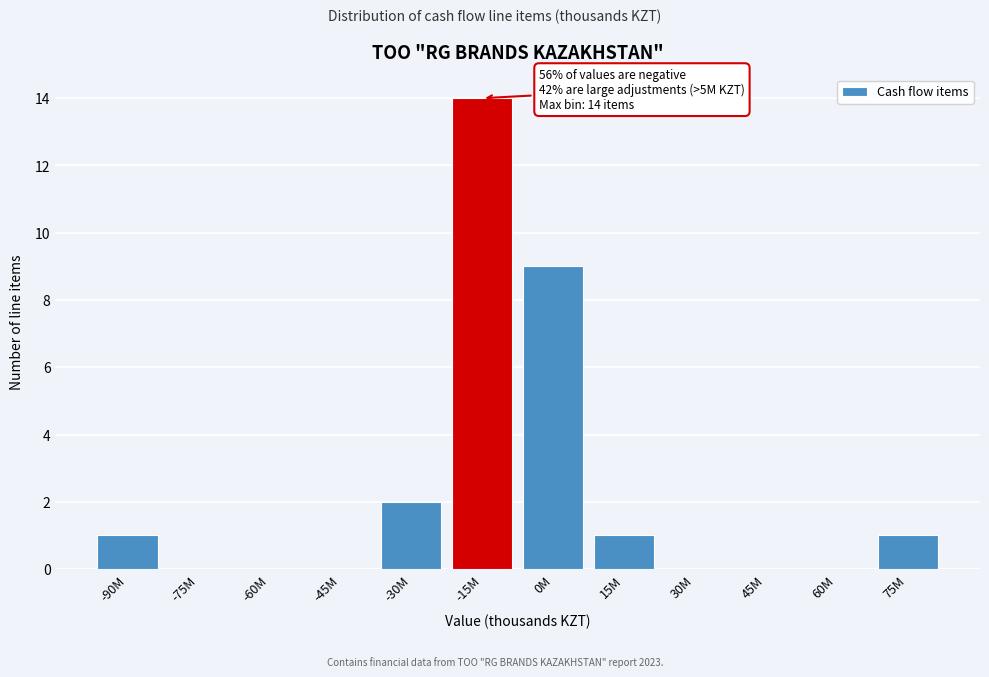

Reading left to right, what are all the values shown in this chart?

-90M=1	-75M=0	-60M=0	-45M=0	-30M=2	-15M=14	0M=9	15M=1	30M=0	45M=0	60M=0	75M=1